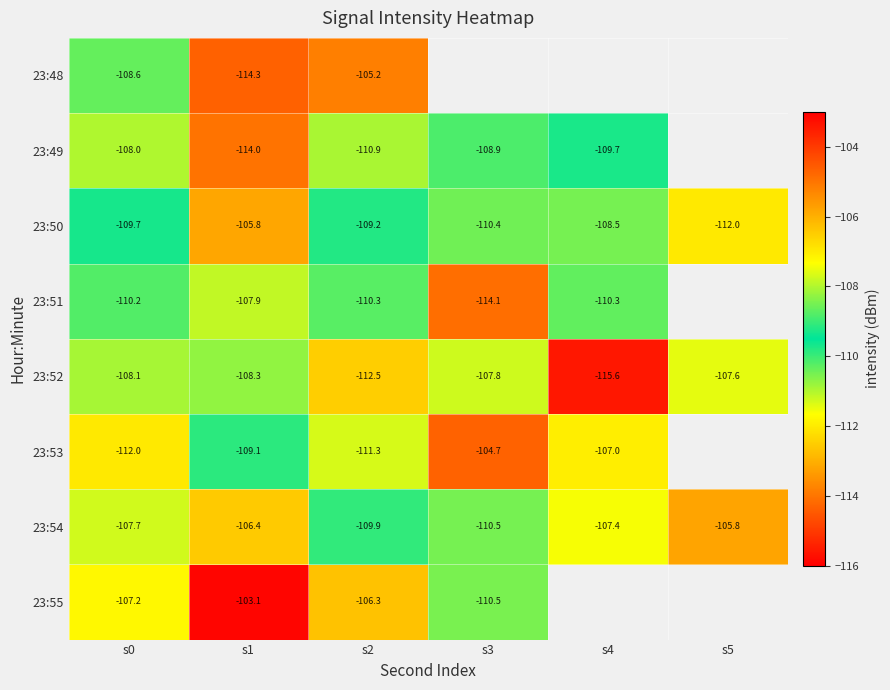

What is the sum of the 23:52 values at s2 and s0?

-220.6